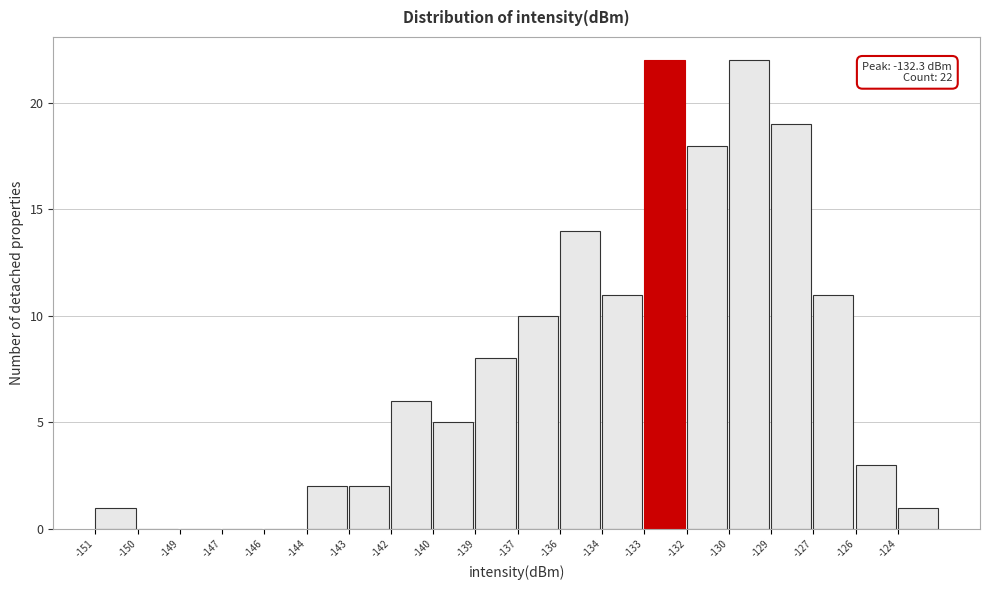

Reading left to right, list all the values displayed in this chart.

-151=1	-150=0	-149=0	-147=0	-146=0	-144=2	-143=2	-142=6	-140=5	-139=8	-137=10	-136=14	-134=11	-133=22	-132=18	-130=22	-129=19	-127=11	-126=3	-124=1